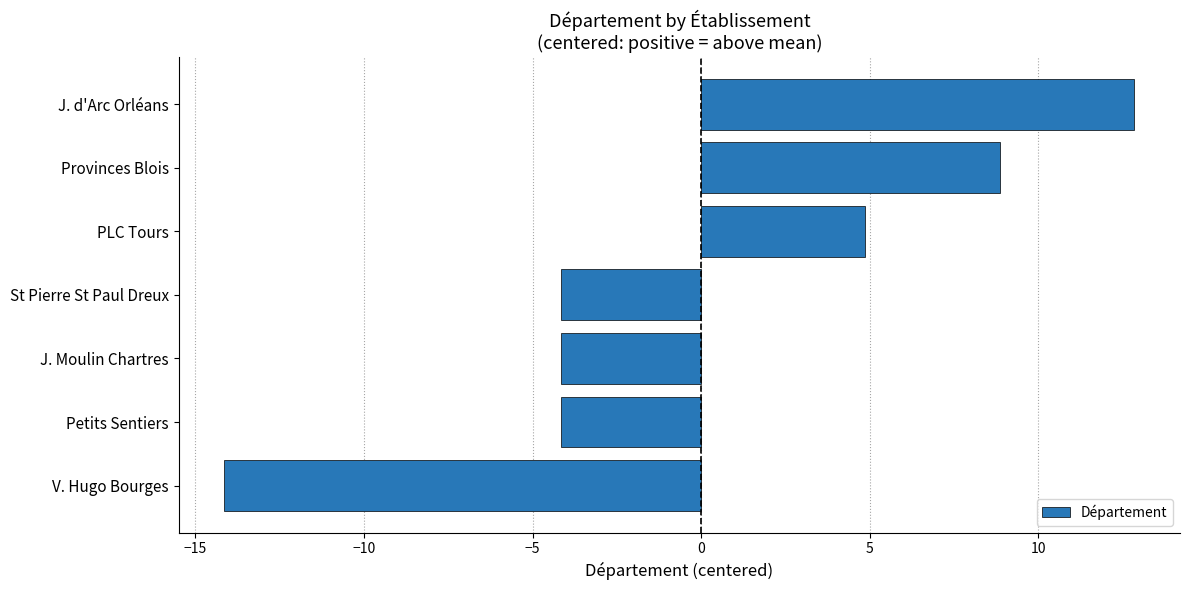

Between J. d'Arc Orléans and St Pierre St Paul Dreux, which is larger?

J. d'Arc Orléans